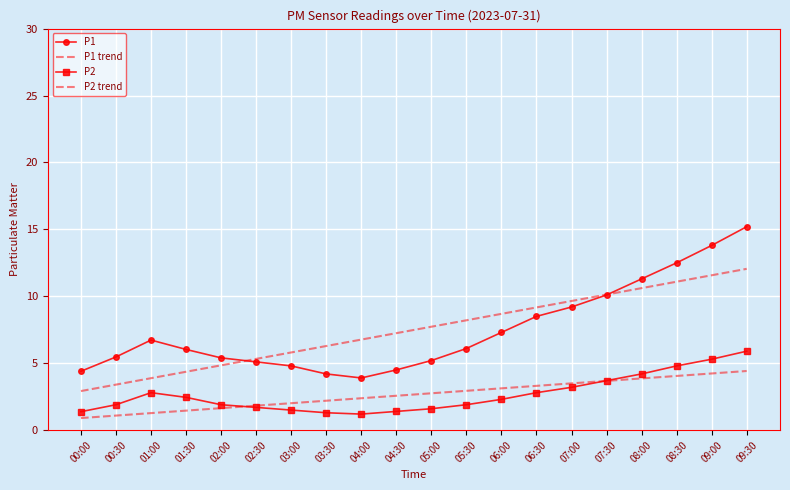

Read the P2 trend value at 05:00.

2.8